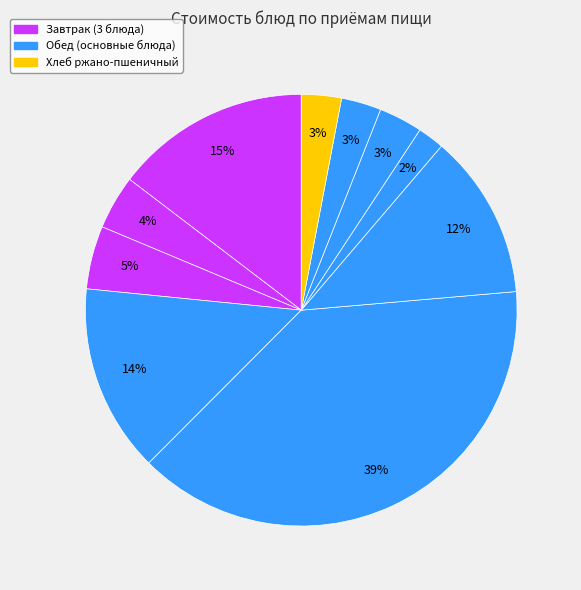

To the nearest percent, what is the difference between the largest and smallest slice percentages?

37%